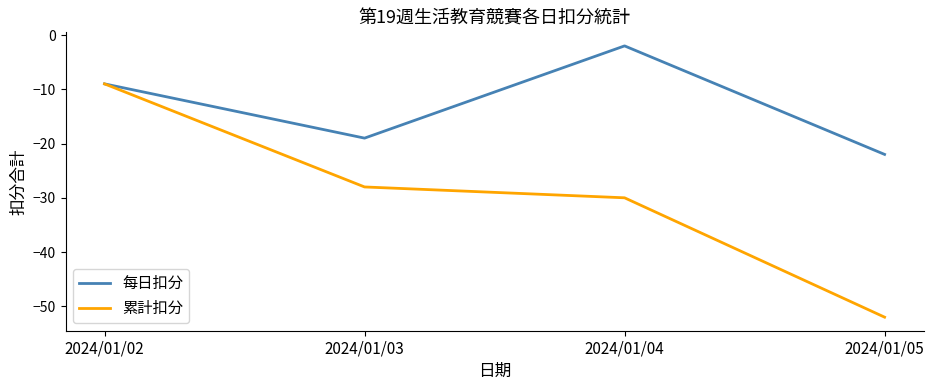

True or false: 每日扣分 has more than 1 points higher than both neighbors.

False